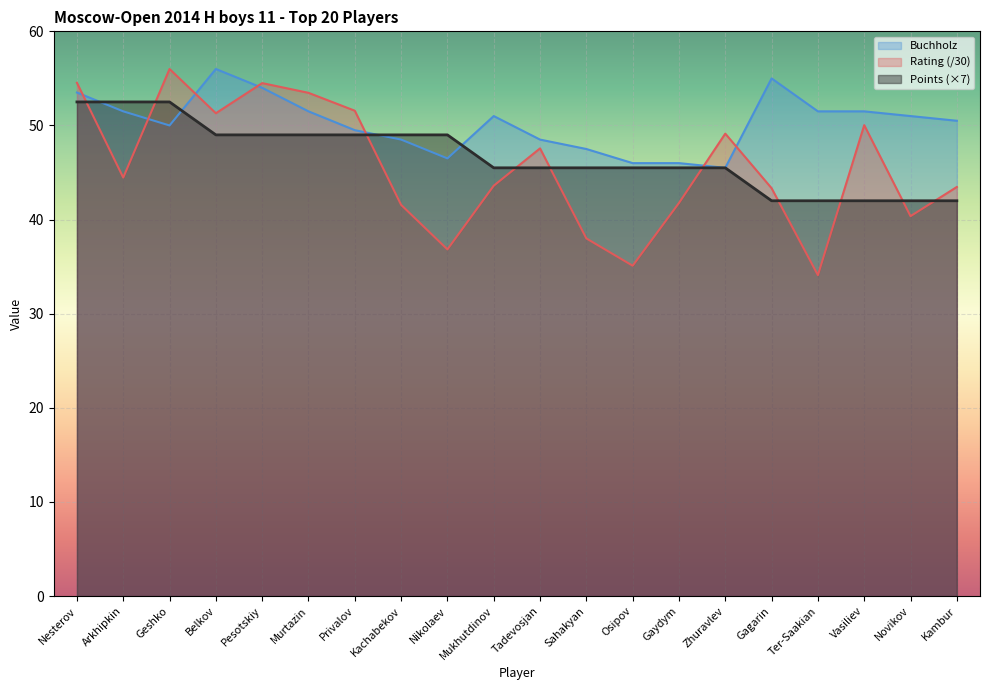

The Buchholz series shows 82.3 at Mukhutdinov. True or false?

False